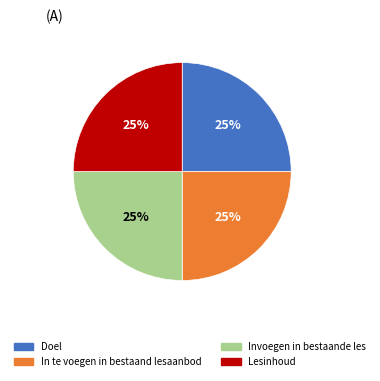

How many segments does this pie chart have?

4